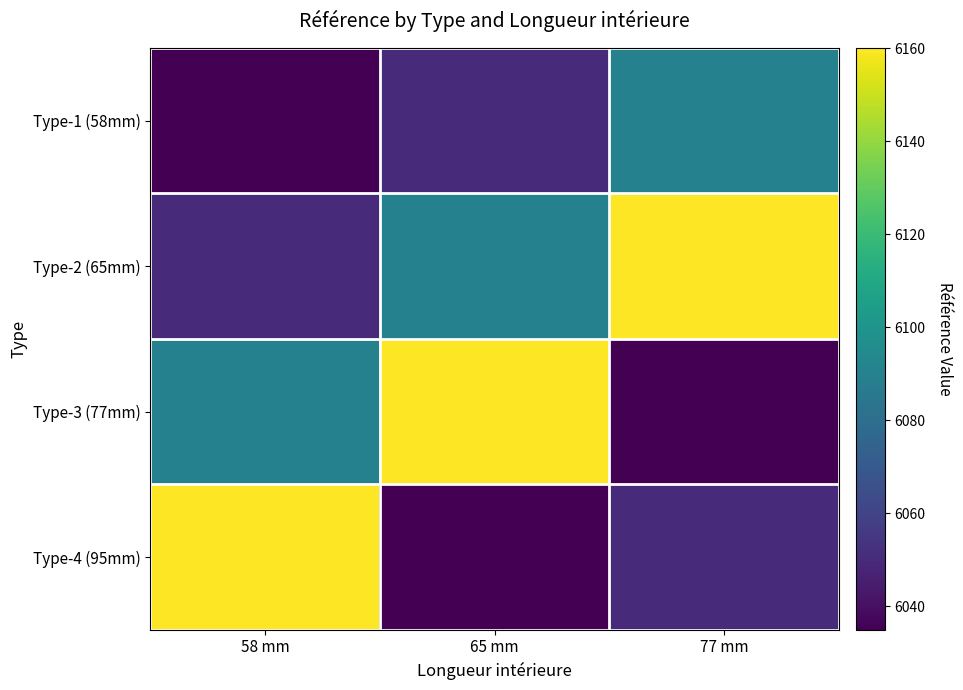

Count the number of categories in the chart.

3